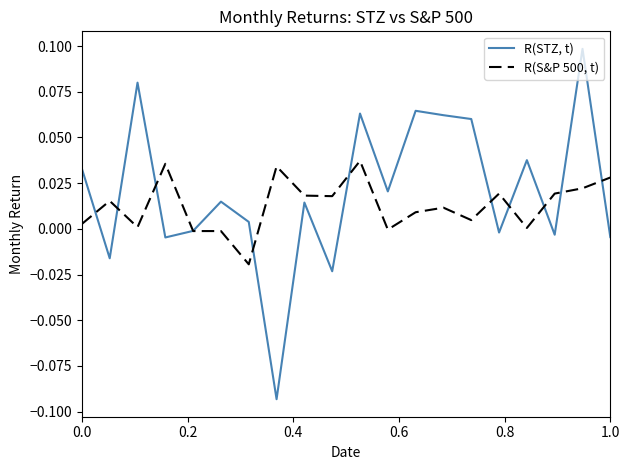

How many distinct data groups are displayed?

2